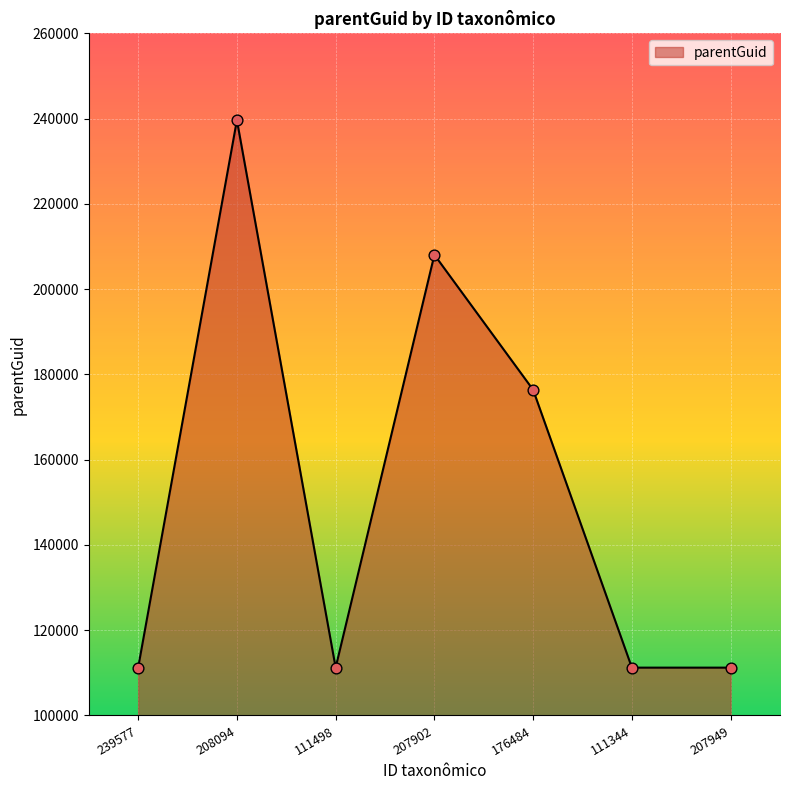

Which has a higher value, 207949 or 208094?

208094